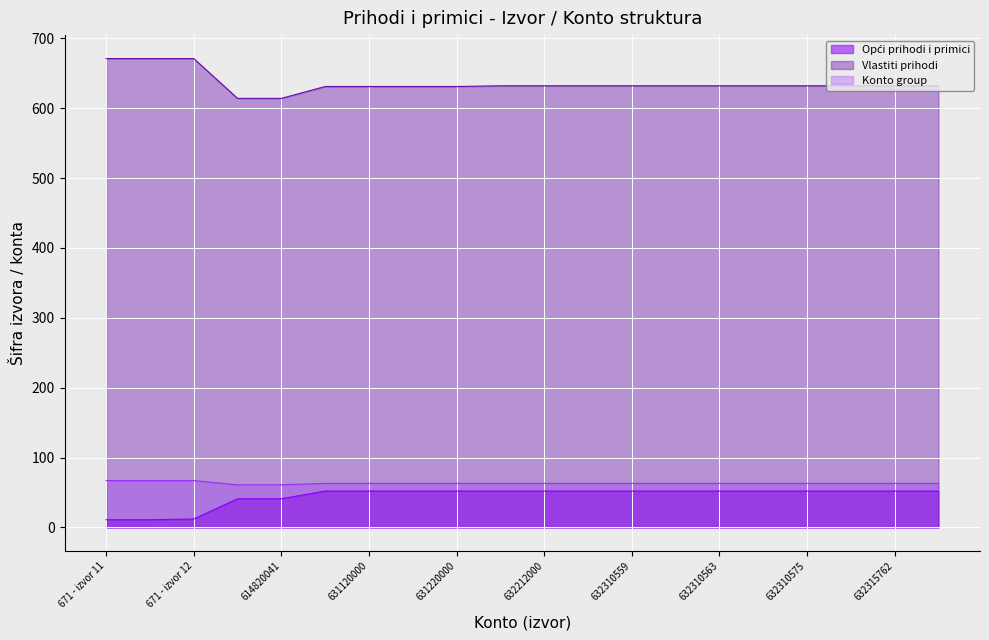

Which series changed the most between 632112000 and 632310559?

Opći prihodi i primici